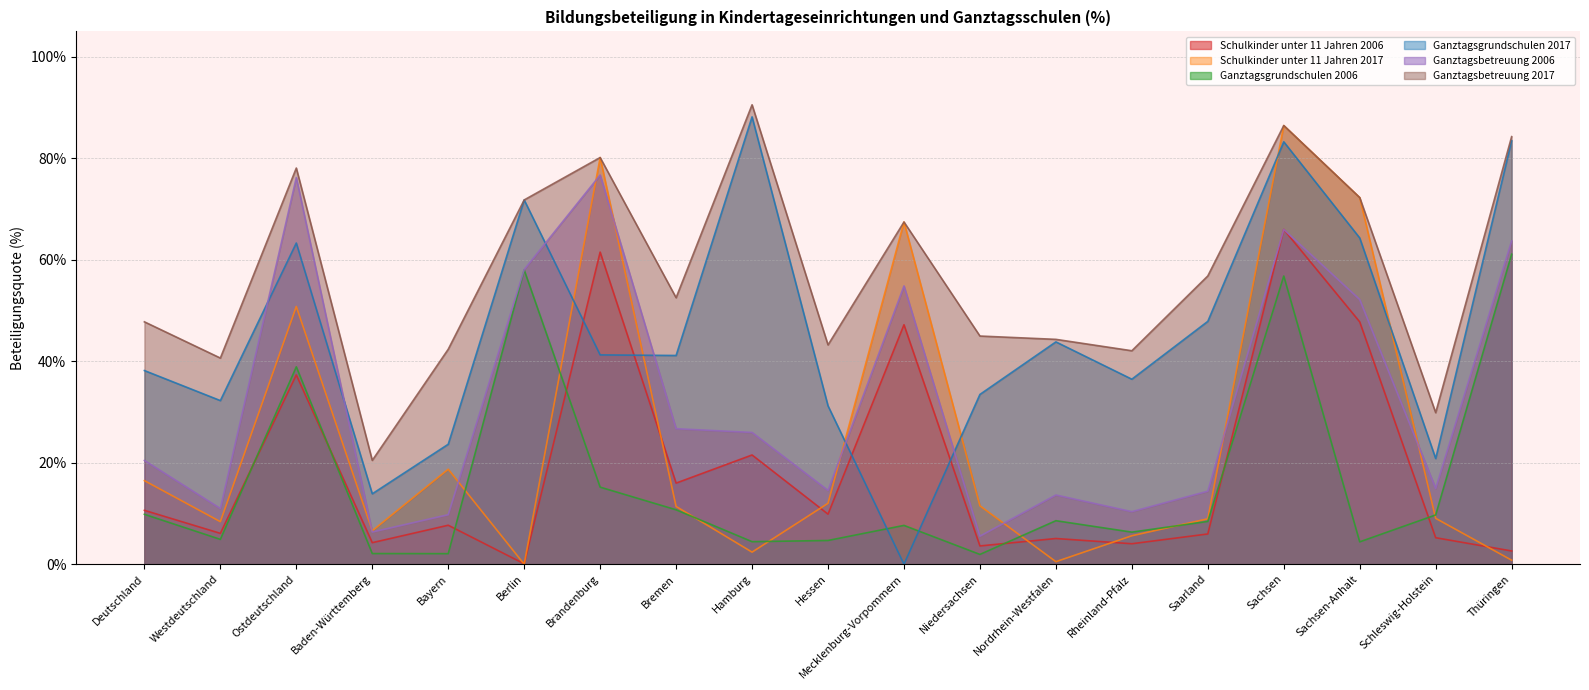

Which category has the lowest value in the Schulkinder unter 11 Jahren 2006 series?

Berlin